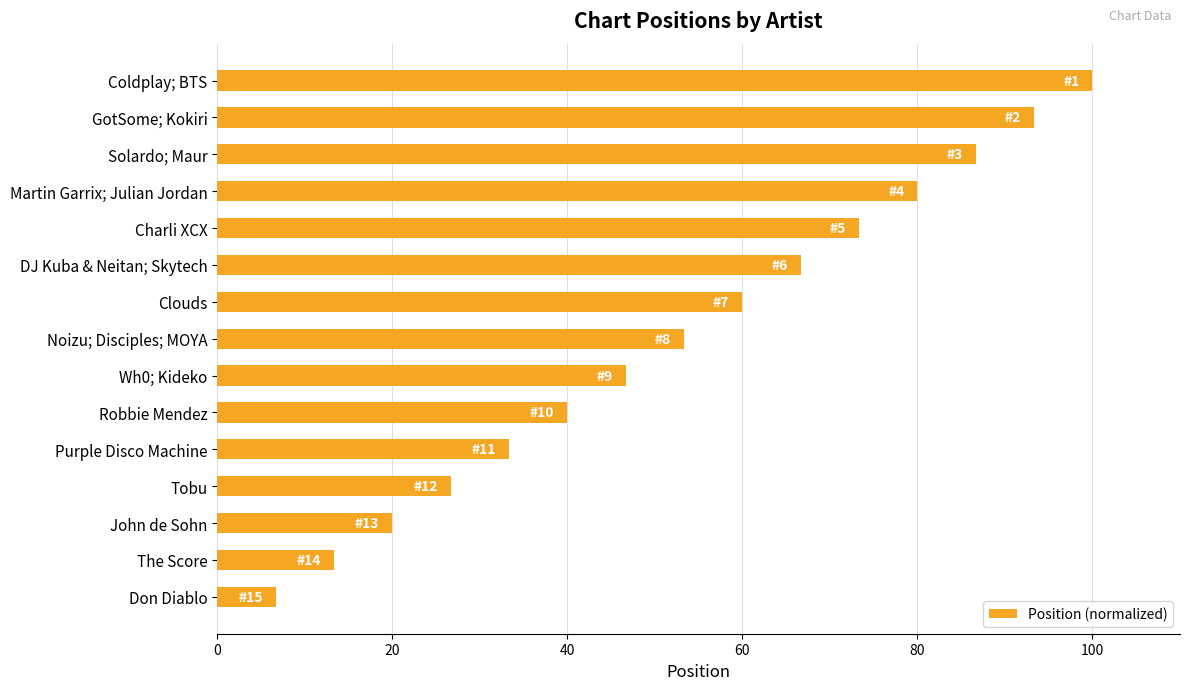

Between Clouds and Don Diablo, which is larger?

Clouds